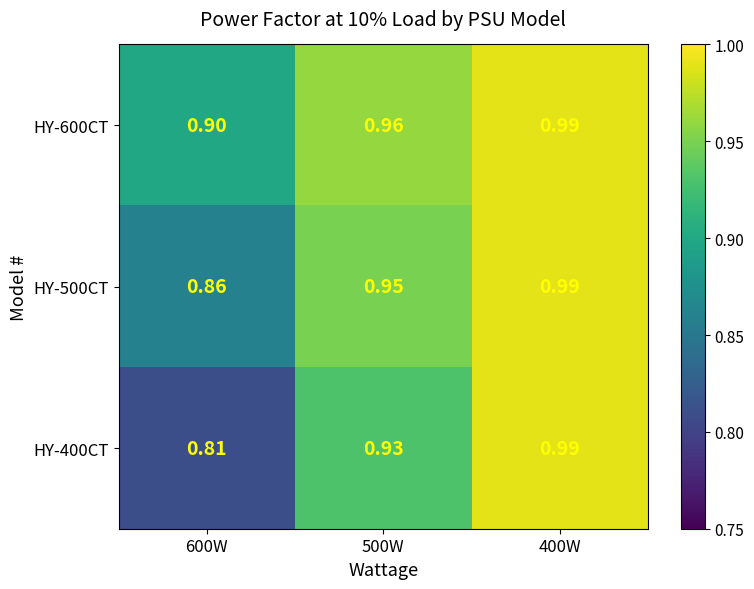

Is the value of HY-400CT at 500W greater than the value of HY-600CT at 400W?

No